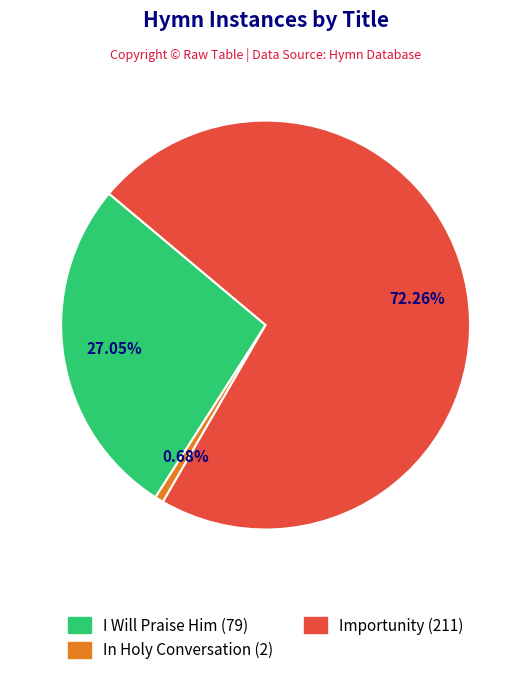

To the nearest percent, what is the difference between the largest and smallest slice percentages?

72%